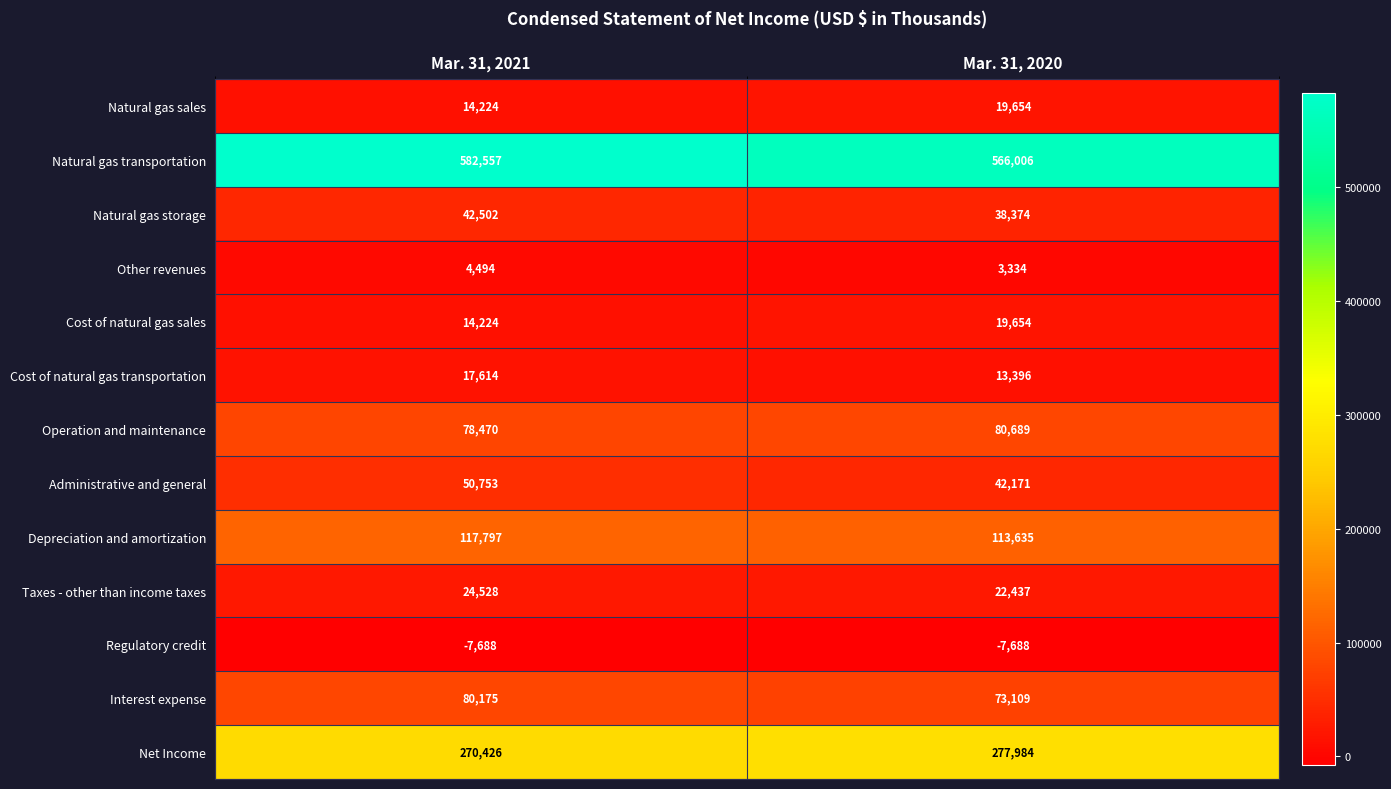

Is the value of Net Income at Mar. 31, 2020 greater than the value of Operation and maintenance at Mar. 31, 2021?

Yes